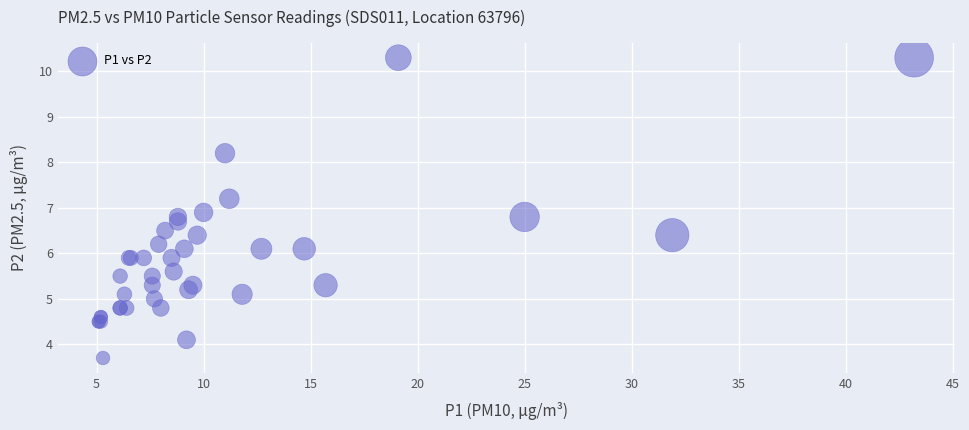

What Y value in the scatter plot is closest to 7?

6.9